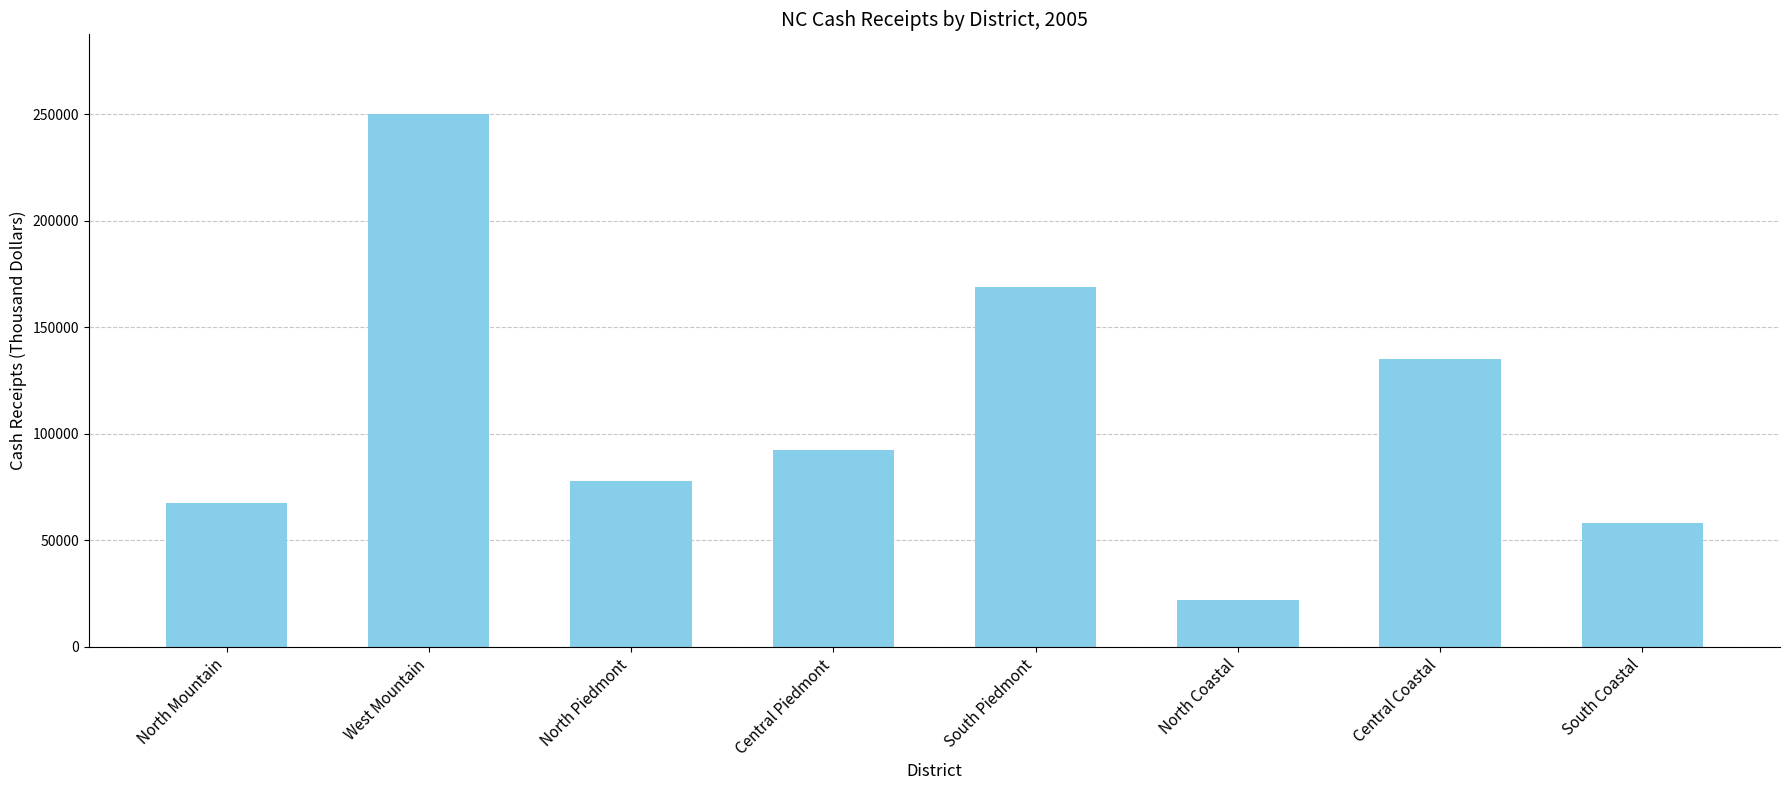

What is the difference between the second highest and second lowest values?

111058